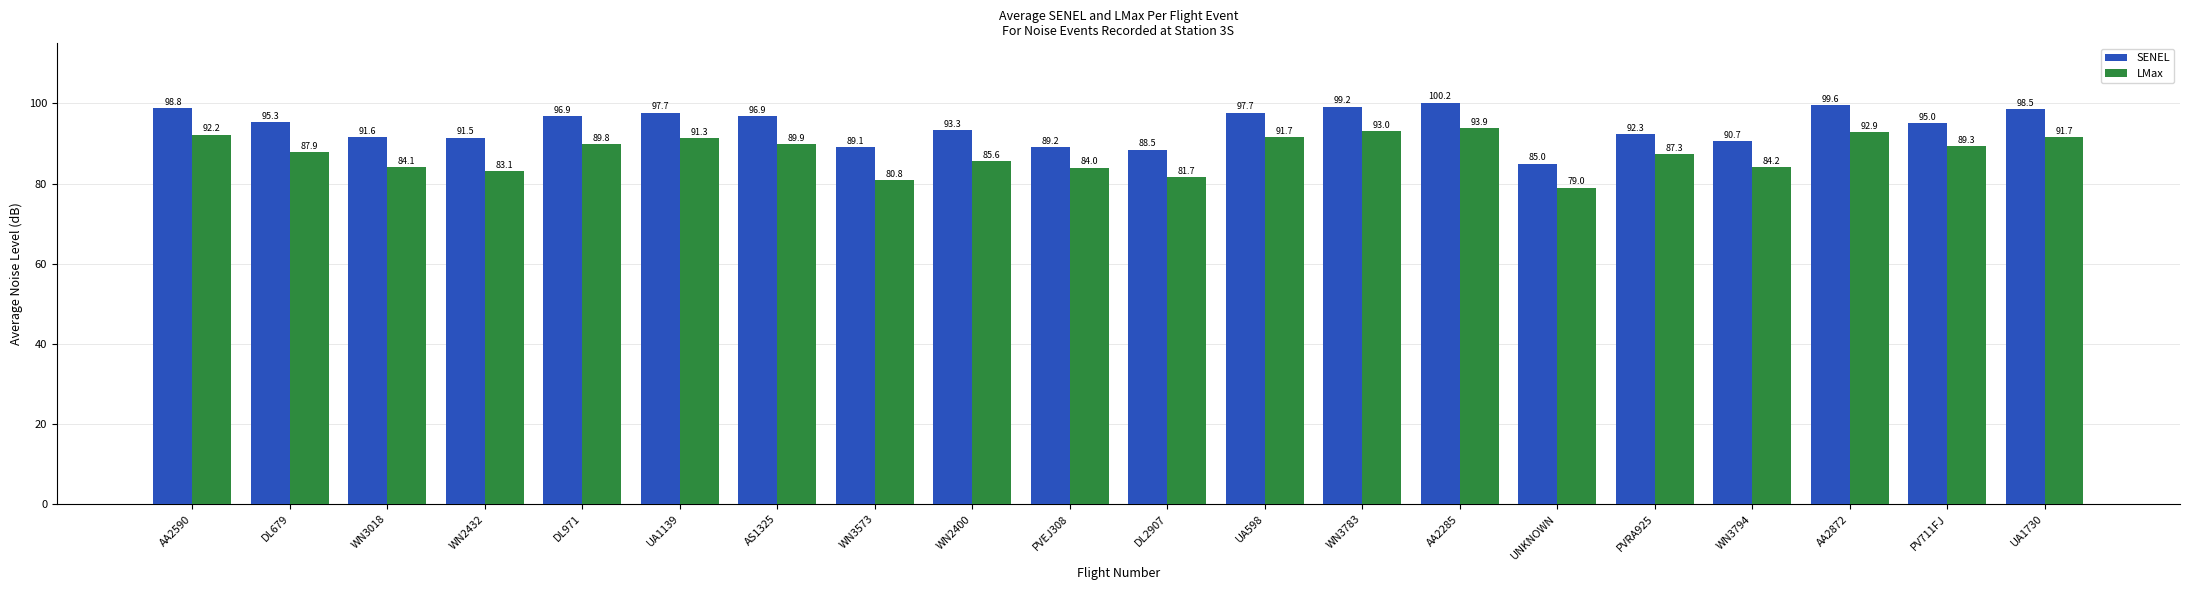

True or false: LMax has a value of 81.7 at DL2907.

True